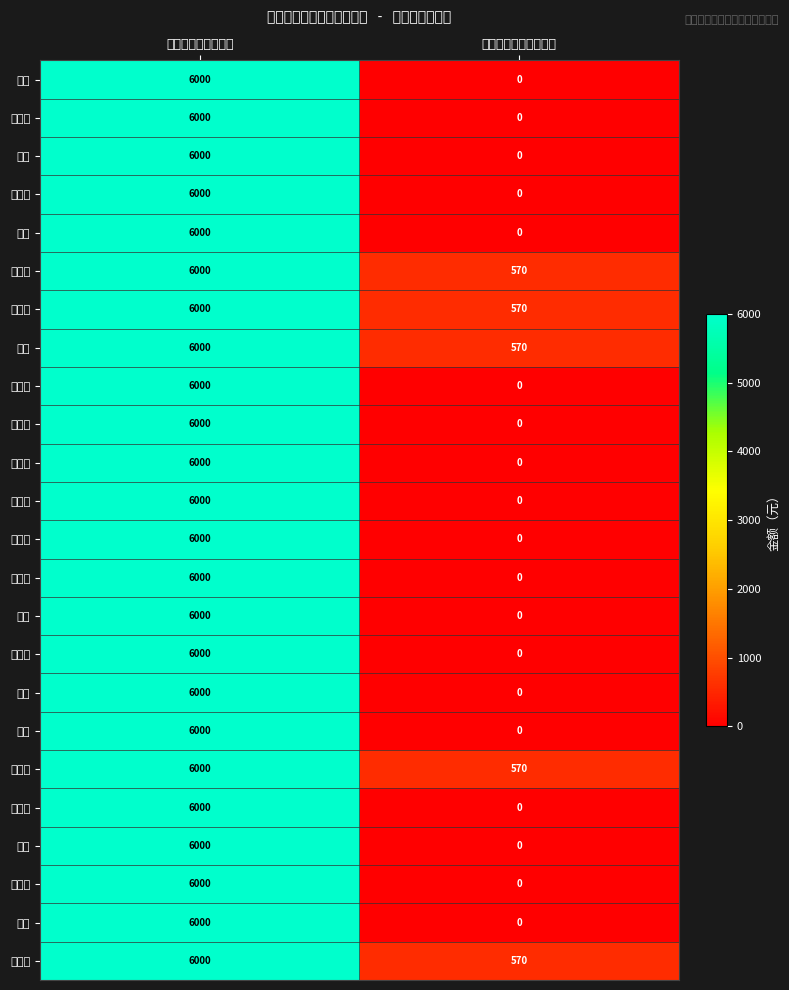

Reading left to right, extract all data points from this chart.

刘荣: 培训补贴金额（元）=6000	生活费补贴金额（元）=0
丁富丛: 培训补贴金额（元）=6000	生活费补贴金额（元）=0
邓刚: 培训补贴金额（元）=6000	生活费补贴金额（元）=0
秦文昌: 培训补贴金额（元）=6000	生活费补贴金额（元）=0
朱涛: 培训补贴金额（元）=6000	生活费补贴金额（元）=0
唐纯祥: 培训补贴金额（元）=6000	生活费补贴金额（元）=570
徐洪彬: 培训补贴金额（元）=6000	生活费补贴金额（元）=570
王彬: 培训补贴金额（元）=6000	生活费补贴金额（元）=570
田有杰: 培训补贴金额（元）=6000	生活费补贴金额（元）=0
杨丛新: 培训补贴金额（元）=6000	生活费补贴金额（元）=0
吴善炎: 培训补贴金额（元）=6000	生活费补贴金额（元）=0
王志勇: 培训补贴金额（元）=6000	生活费补贴金额（元）=0
余胜利: 培训补贴金额（元）=6000	生活费补贴金额（元）=0
谭文波: 培训补贴金额（元）=6000	生活费补贴金额（元）=0
唐锋: 培训补贴金额（元）=6000	生活费补贴金额（元）=0
宁家兴: 培训补贴金额（元）=6000	生活费补贴金额（元）=0
刘平: 培训补贴金额（元）=6000	生活费补贴金额（元）=0
伍胜: 培训补贴金额（元）=6000	生活费补贴金额（元）=0
粟瑜辉: 培训补贴金额（元）=6000	生活费补贴金额（元）=570
代开保: 培训补贴金额（元）=6000	生活费补贴金额（元）=0
周军: 培训补贴金额（元）=6000	生活费补贴金额（元）=0
赵安全: 培训补贴金额（元）=6000	生活费补贴金额（元）=0
钟明: 培训补贴金额（元）=6000	生活费补贴金额（元）=0
张守本: 培训补贴金额（元）=6000	生活费补贴金额（元）=570